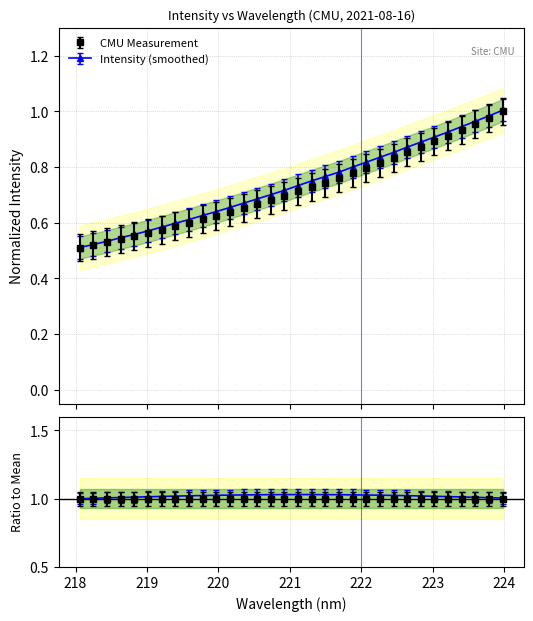

Reading right to left, transcribe all the data shown in this chart.

223.9802=1.0	223.7895=1.0	223.5987=1.0	223.408=0.9	223.2172=0.9	223.0264=0.9	222.8355=0.9	222.6447=0.9	222.4538=0.8	222.263=0.8	222.0721=0.8	221.8812=0.8	221.6902=0.8	221.4993=0.7	221.3083=0.7	221.1174=0.7	220.9264=0.7	220.7354=0.7	220.5444=0.7	220.3533=0.7	220.1623=0.6	219.9712=0.6	219.7801=0.6	219.589=0.6	219.3979=0.6	219.2067=0.6	219.0156=0.6	218.8244=0.6	218.6332=0.5	218.442=0.5	218.2508=0.5	218.0596=0.5